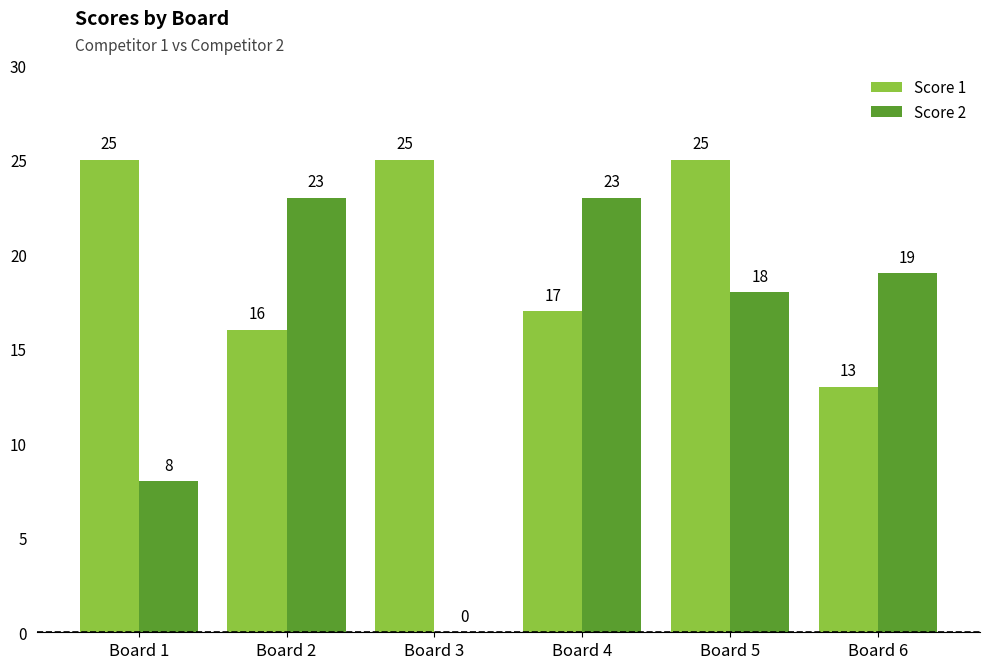

What is the total value across all series at Board 5?

43